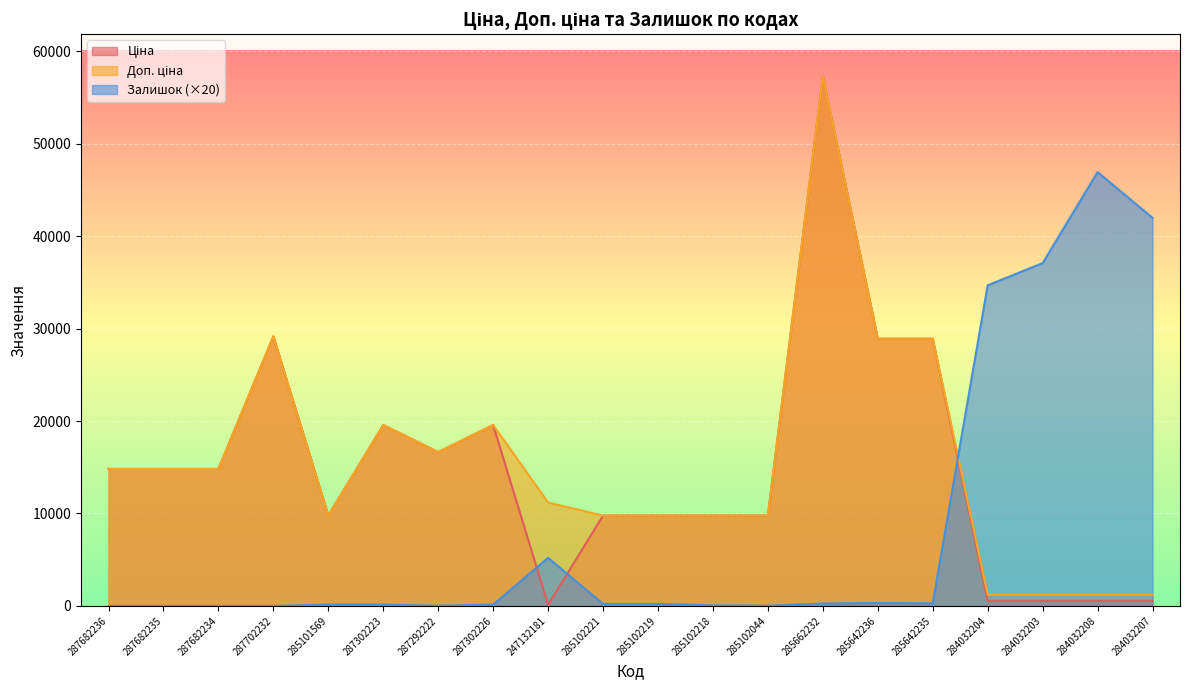

What is the label of the 7th point from the right?

285662232